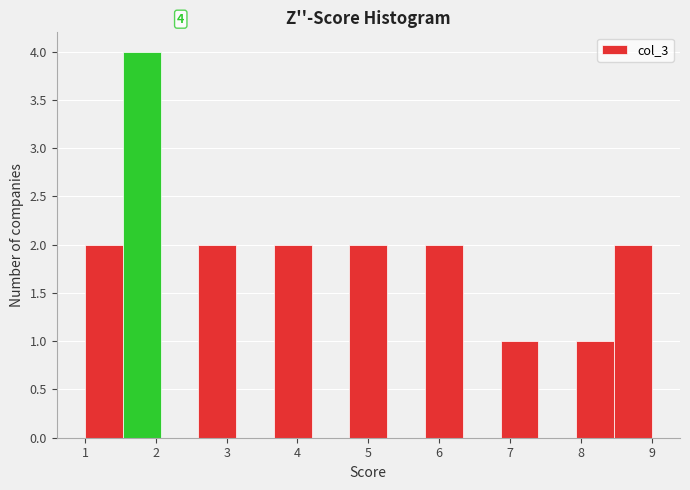

Which range on the x-axis has the tallest bar?

1.5 to 2.1